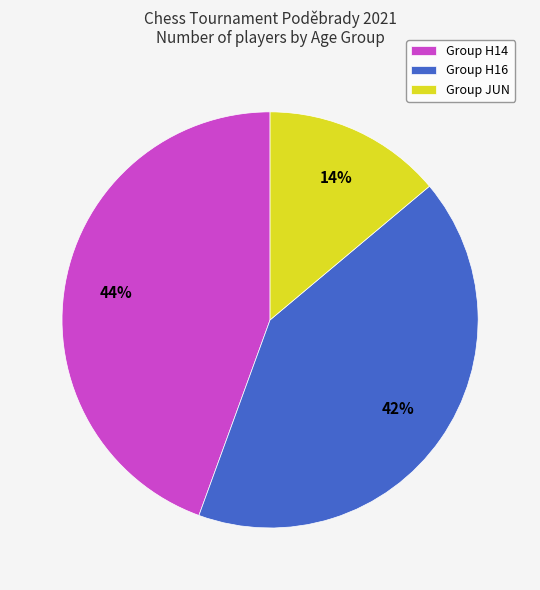

To the nearest percent, what is the average slice percentage?

33%